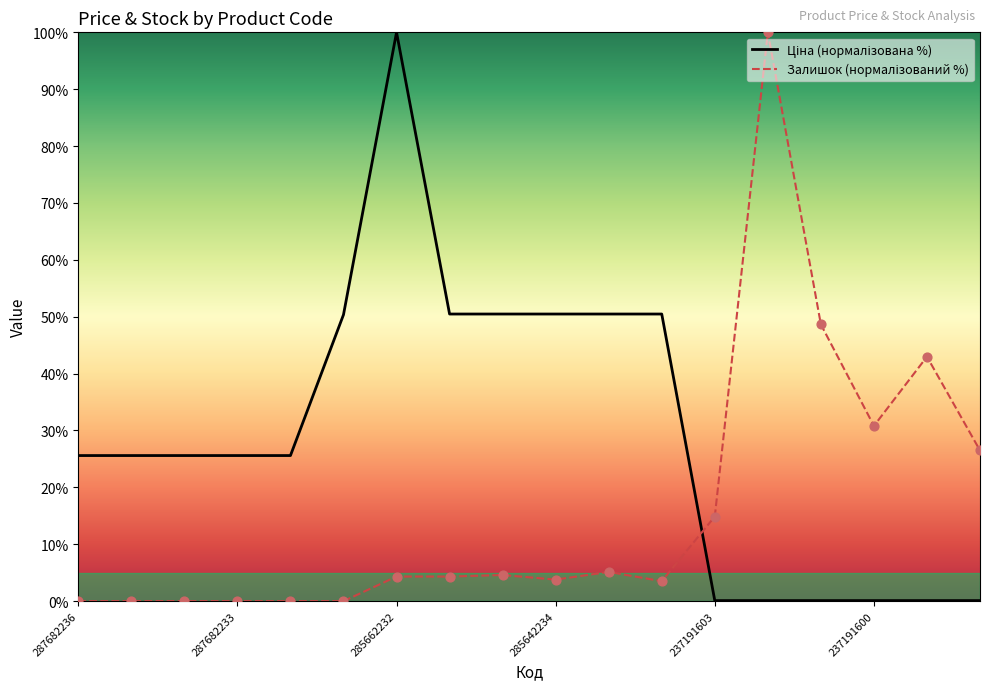

What are all the series names shown in the legend?

Ціна, Залишок